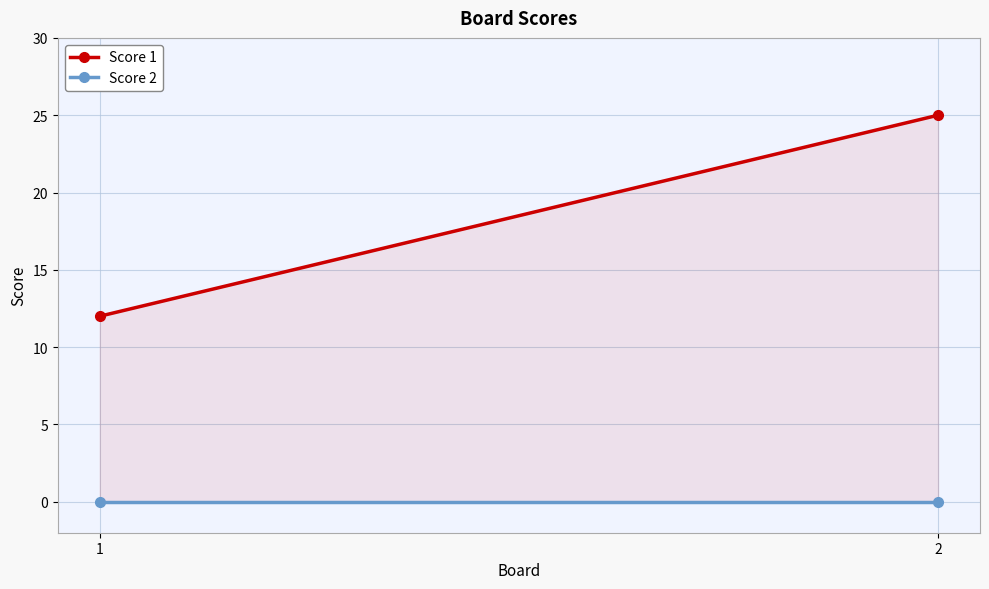

What are all the series names shown in the legend?

Score 1, Score 2